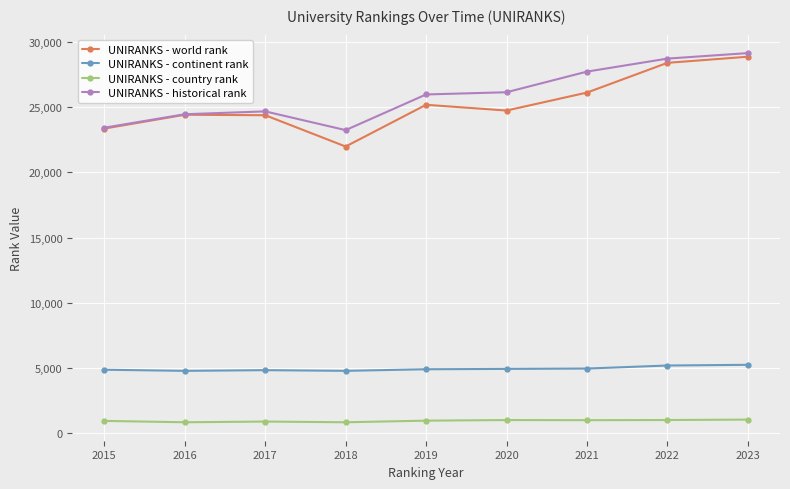

True or false: UNIRANKS - continent rank and UNIRANKS - historical rank intersect in this chart.

False